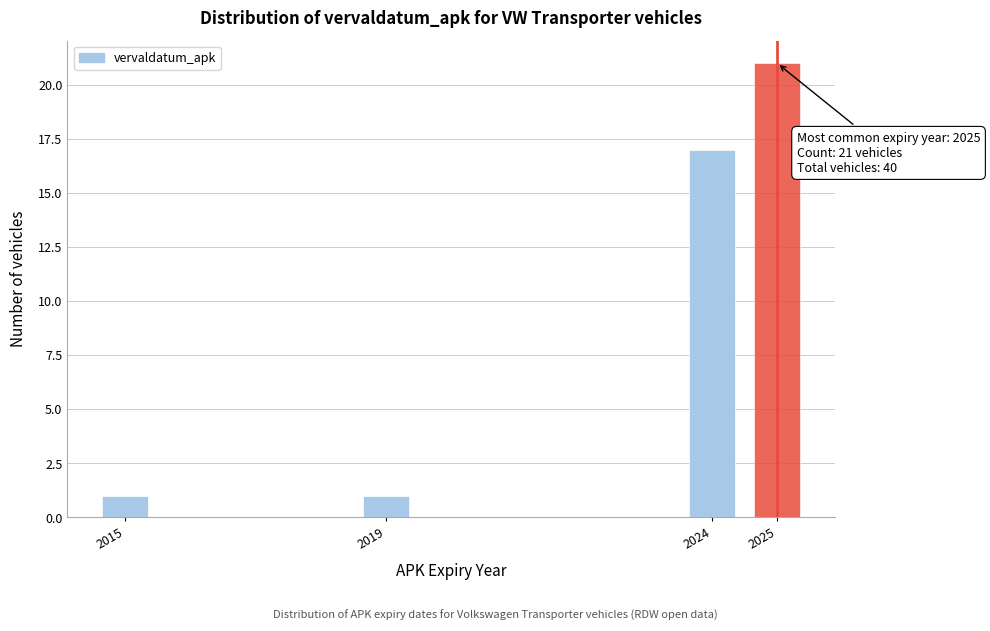

Reading right to left, what are all the values shown in this chart?

2025=21	2024=17	2019=1	2015=1